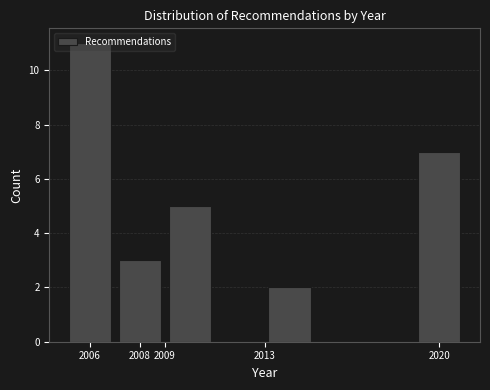

Over which range of the x-axis is the bar tallest?

2005 to 2007